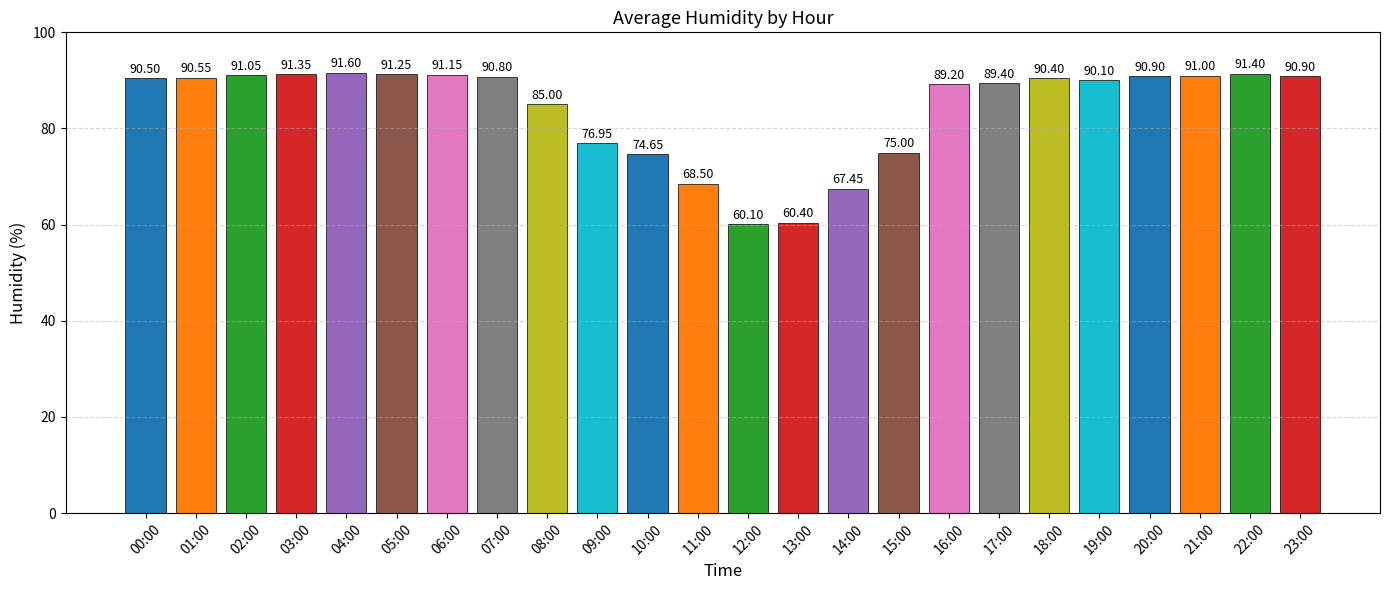

What is the sum of all values?

2019.6